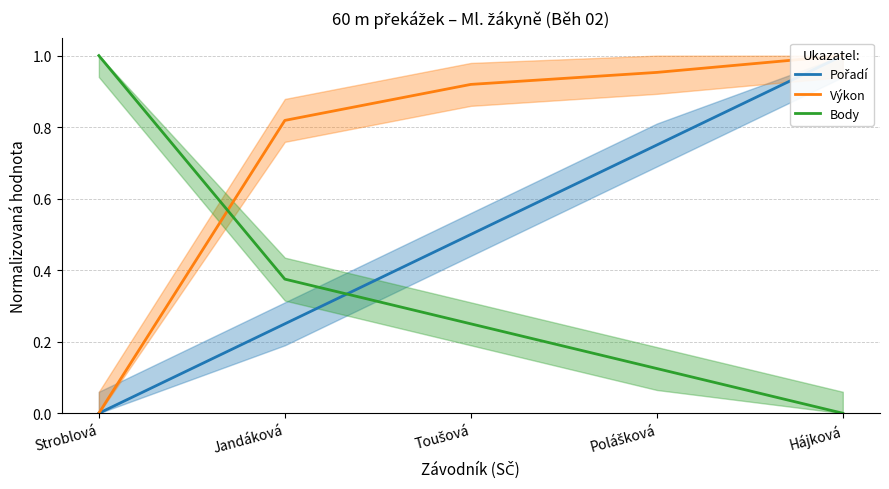

What is the difference between the maximum and minimum values in the Výkon series?

1.0